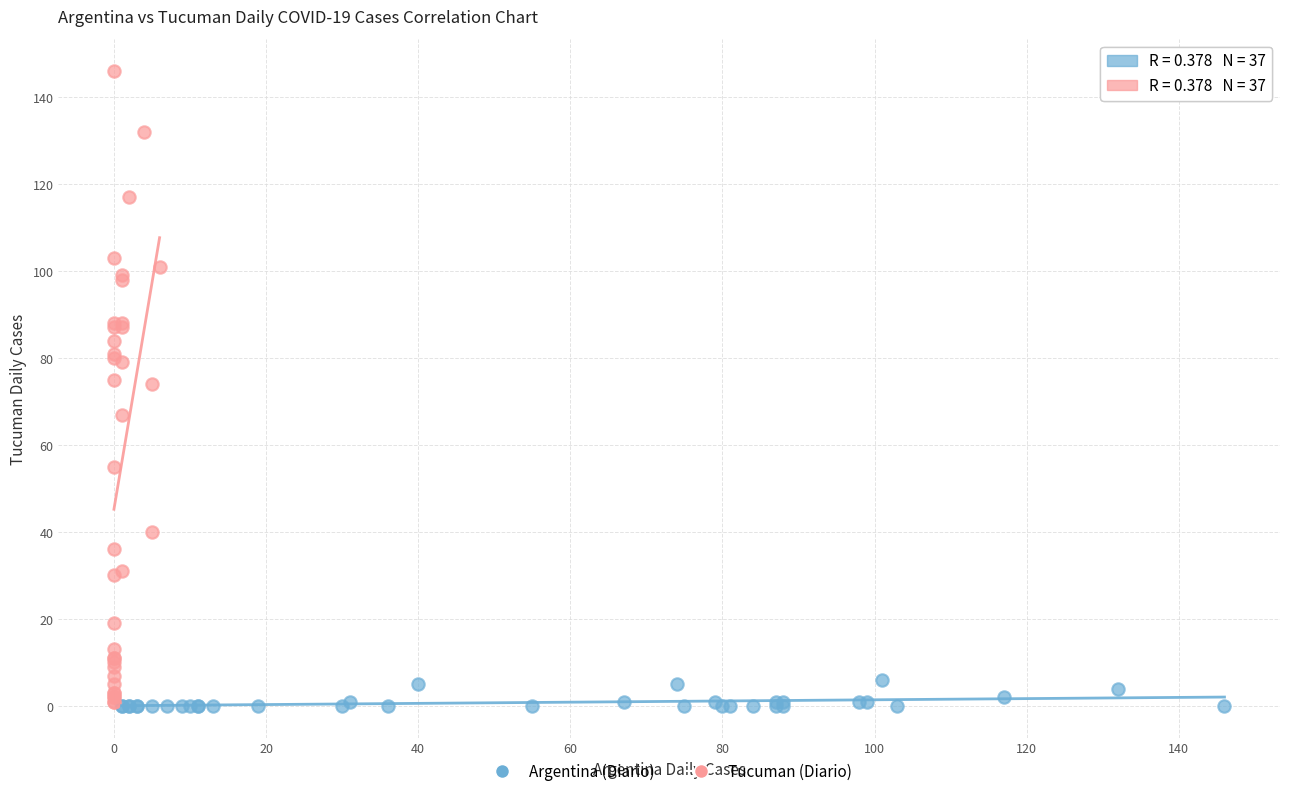

Which series contains the highest Y value?

Tucuman (Diario)